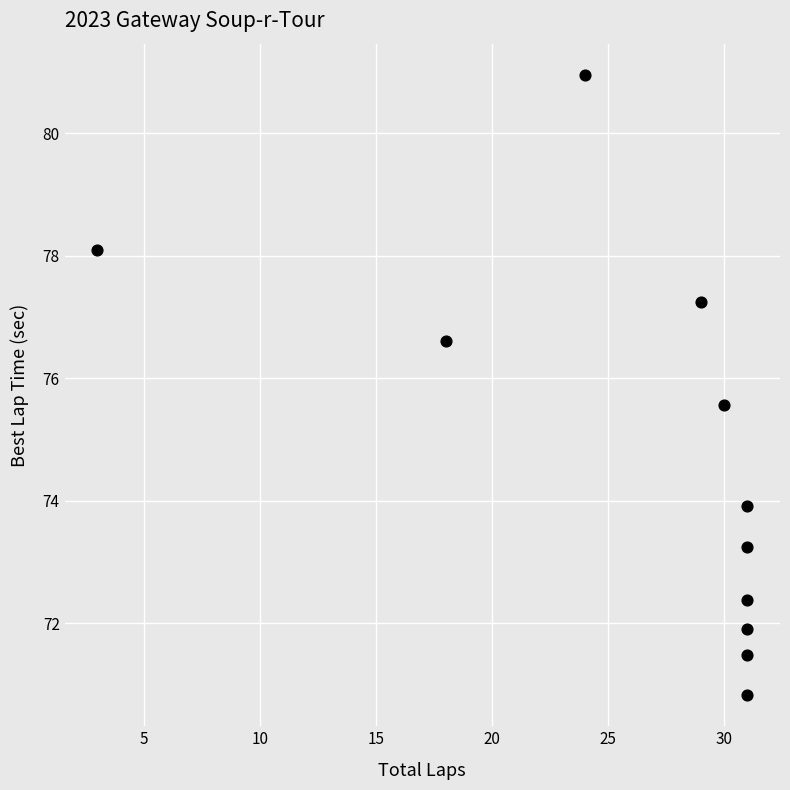

What Y value in the scatter plot is closest to 75?

75.6